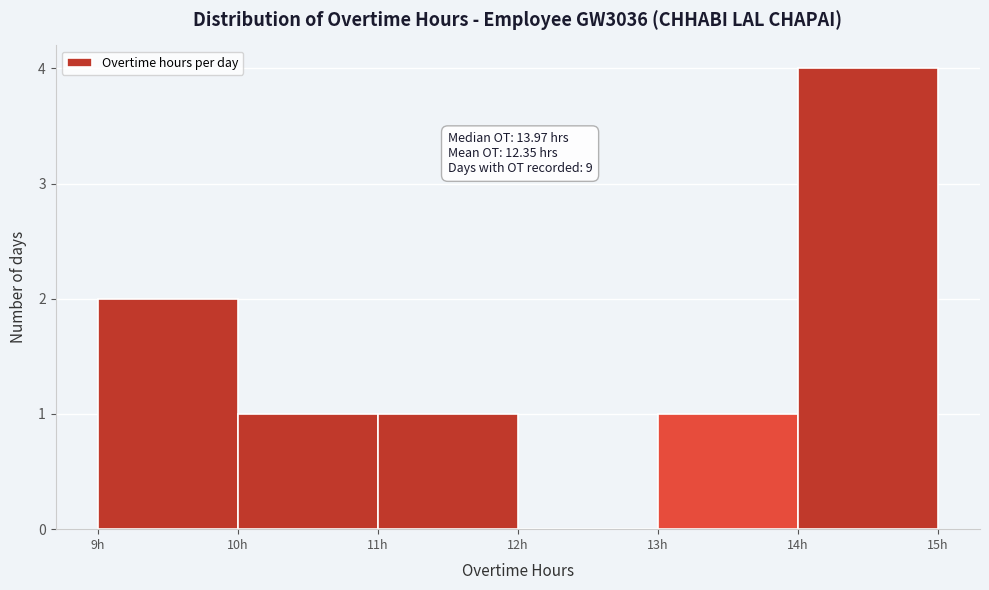

Over which range of the x-axis is the bar tallest?

14 to 15